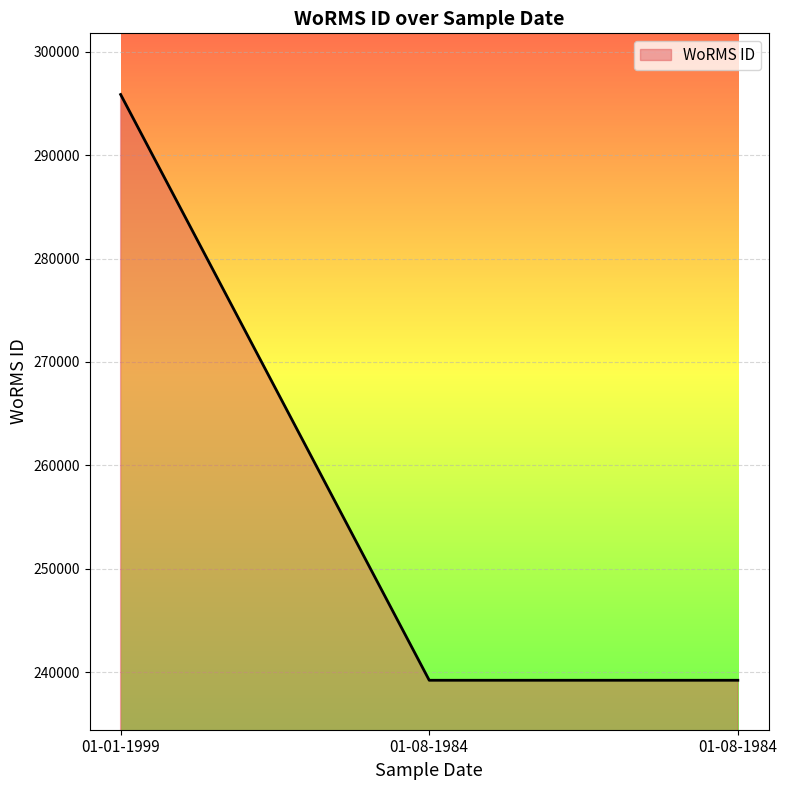

Which has a higher value, 01-01-1999 or 01-08-1984?

01-01-1999